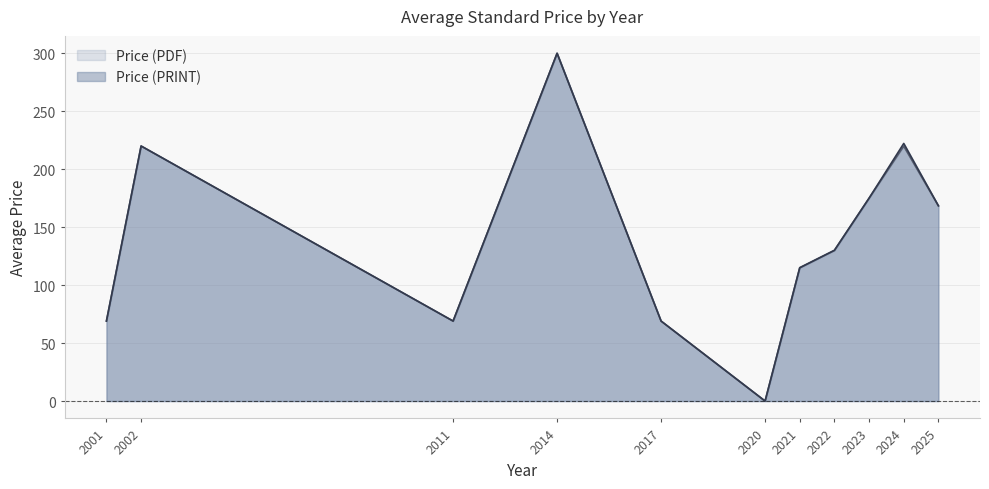

Which category has the highest value in the Price (PDF) series?

2014